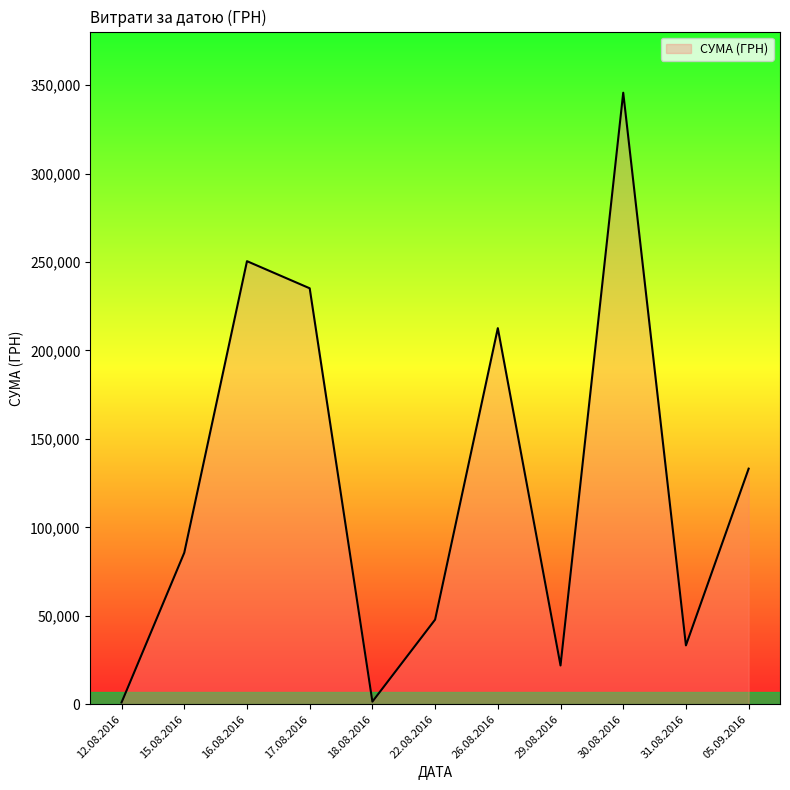

Which has a higher value, 26.08.2016 or 05.09.2016?

26.08.2016